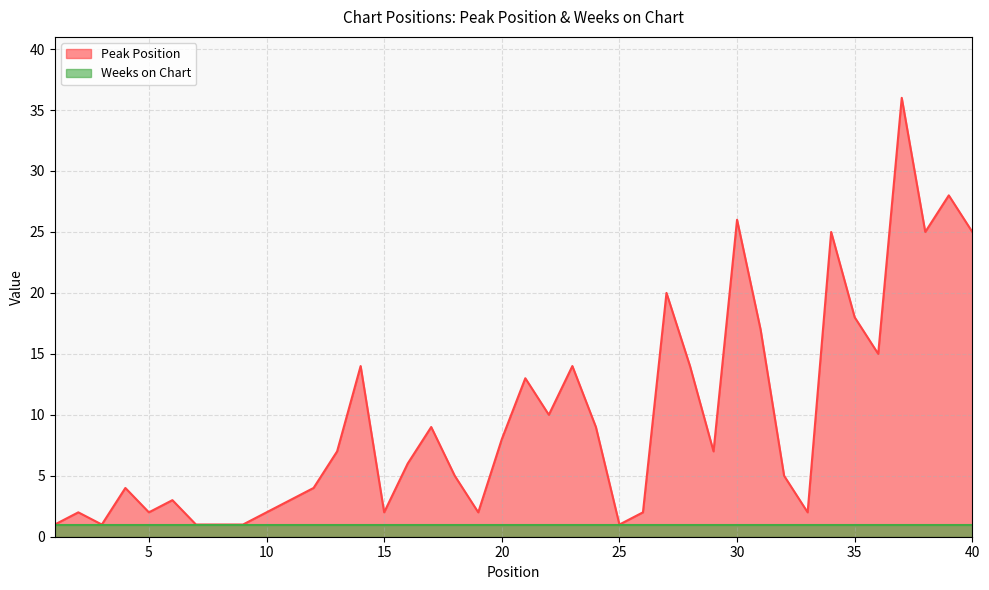

What is the value of the 26th point from the left?

2